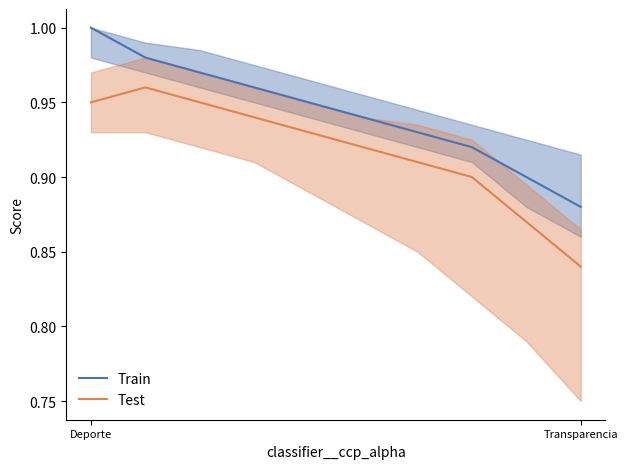

Which series has the widest spread of values?

Train